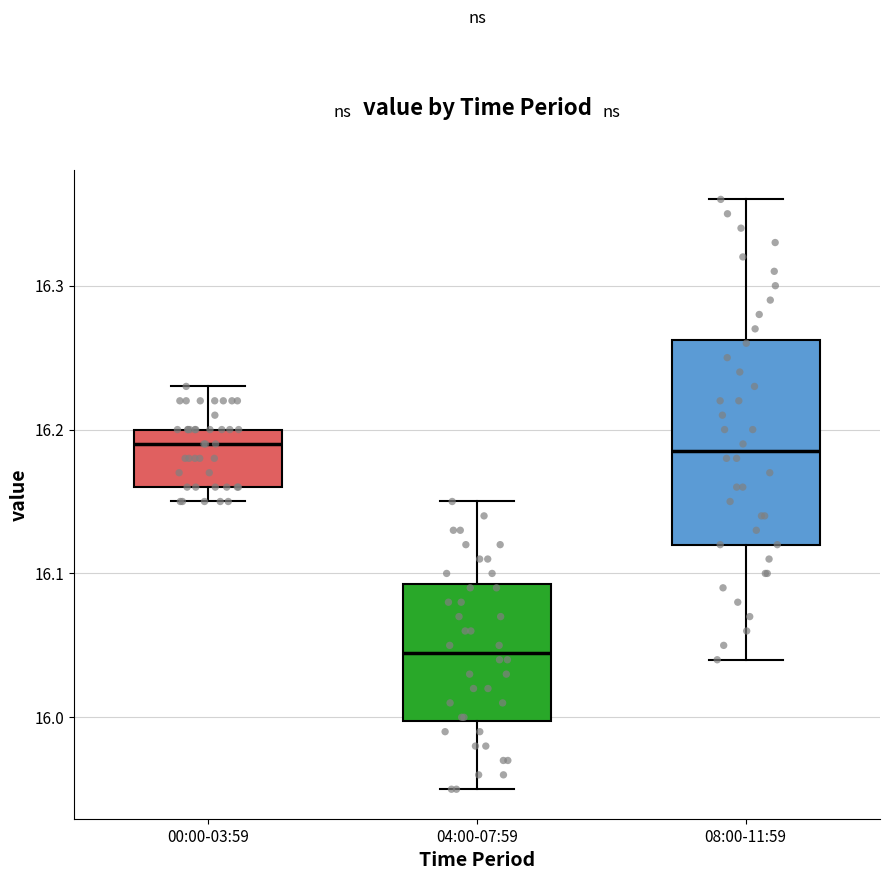

Comparing the boxes themselves (not the whiskers), which one is the tallest?

08:00-11:59